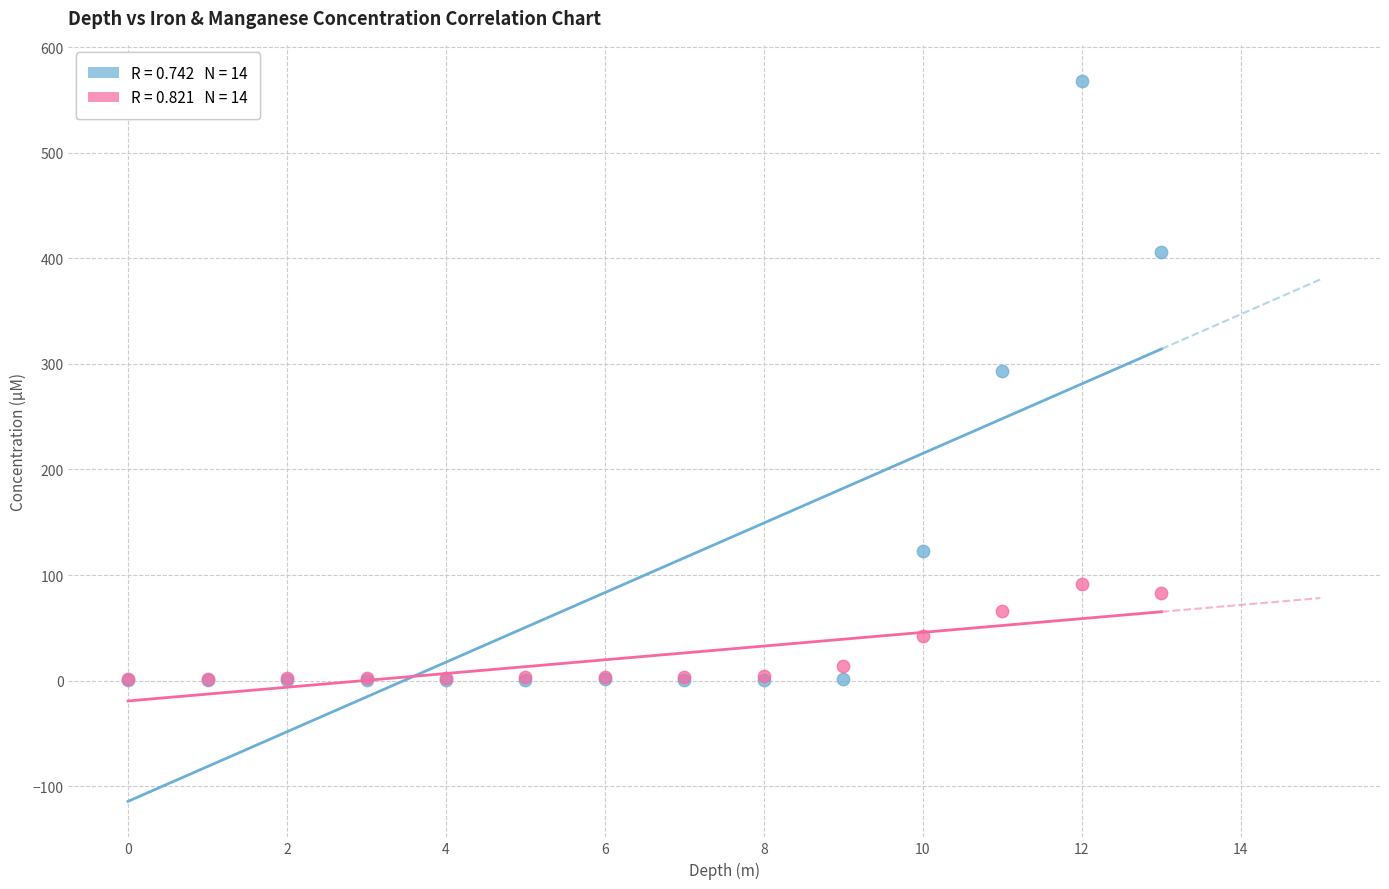

Across all series, what Y value is closest to 284?

293.2